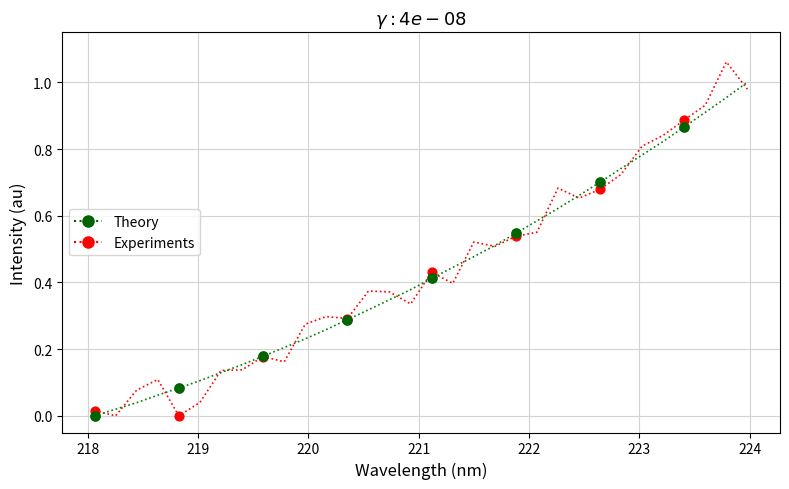

List the series in order of their peak value, highest first.

Experiments, Theory